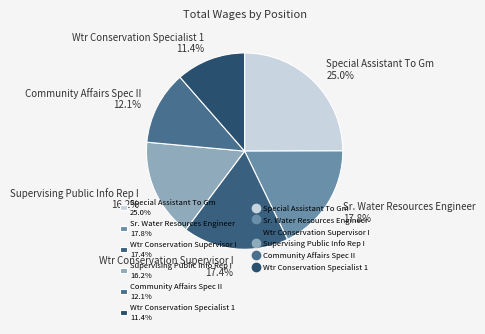

To the nearest percent, what is the average slice percentage?

17%